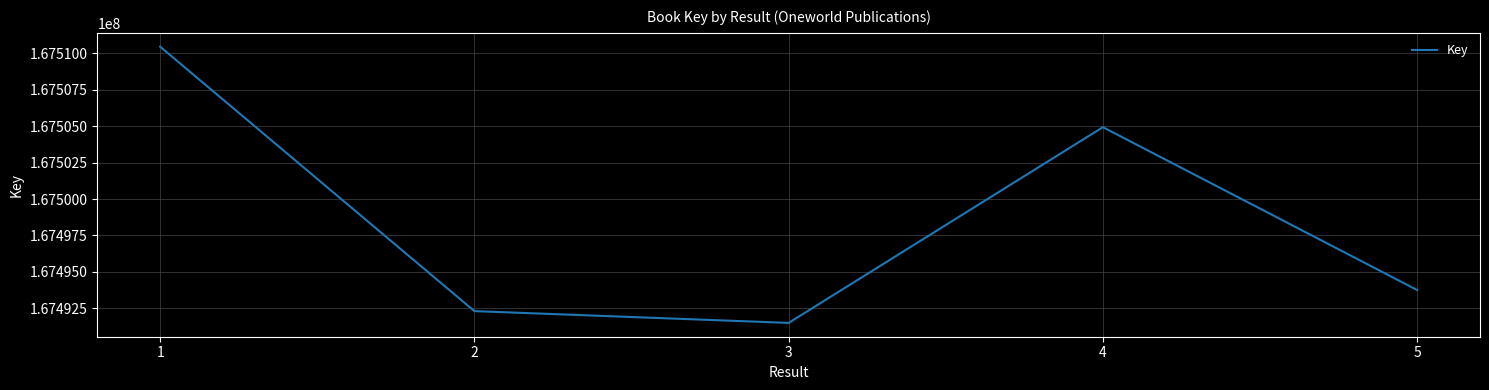

The value at 3 is 167491489. True or false?

True